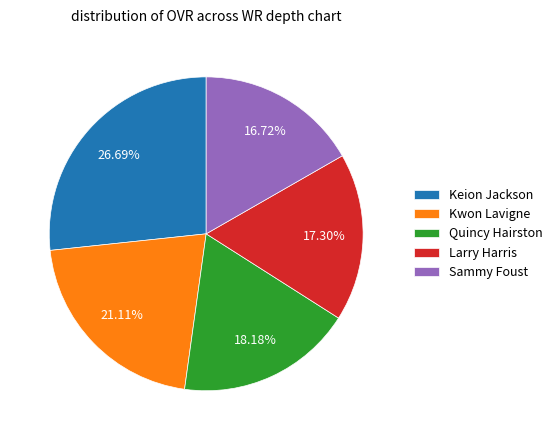

To the nearest percent, what percentage of the pie is Keion Jackson?

27%